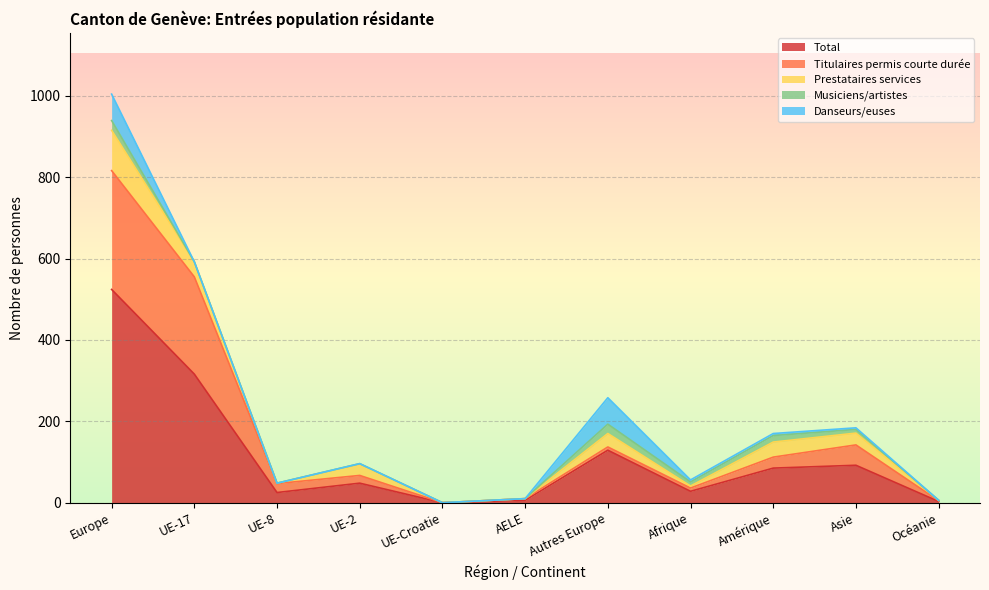

Reading left to right, transcribe all the data shown in this chart.

Total: Europe=524	UE-17=316	UE-8=25	UE-2=48	UE-Croatie=0	AELE=6	Autres Europe=129	Afrique=28	Amérique=85	Asie=92	Océanie=3
Titulaires permis courte durée: Europe=292	UE-17=239	UE-8=22	UE-2=19	UE-Croatie=0	AELE=4	Autres Europe=8	Afrique=8	Amérique=27	Asie=50	Océanie=2
Prestataires services: Europe=99	UE-17=37	UE-8=1	UE-2=28	UE-Croatie=0	AELE=0	Autres Europe=33	Afrique=5	Amérique=37	Asie=29	Océanie=1
Musiciens/artistes: Europe=24	UE-17=0	UE-8=0	UE-2=1	UE-Croatie=0	AELE=0	Autres Europe=23	Afrique=10	Amérique=16	Asie=9	Océanie=0
Danseurs/euses: Europe=65	UE-17=0	UE-8=0	UE-2=0	UE-Croatie=0	AELE=0	Autres Europe=65	Afrique=5	Amérique=5	Asie=4	Océanie=0